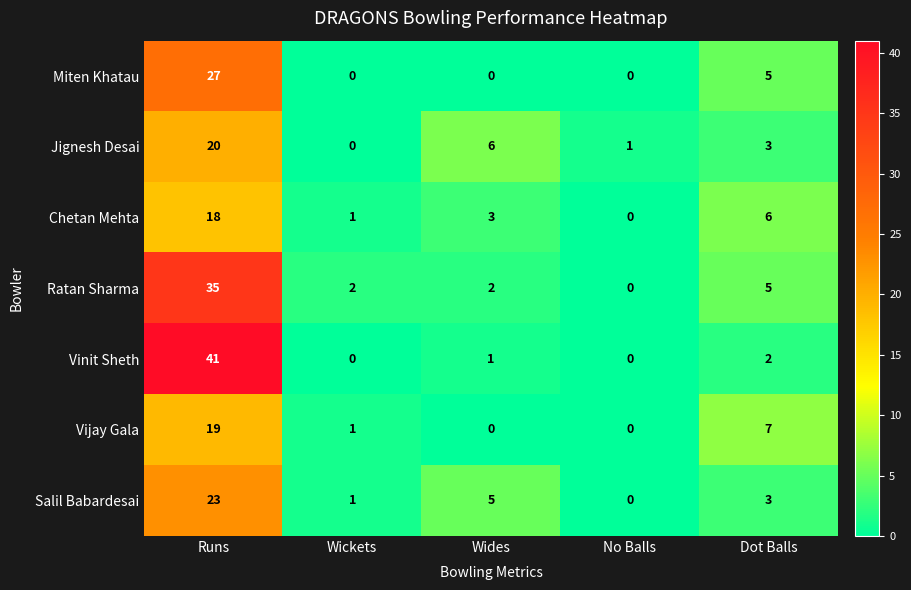

Rank the series by their maximum value, from highest to lowest.

Vinit Sheth, Ratan Sharma, Miten Khatau, Salil Babardesai, Jignesh Desai, Vijay Gala, Chetan Mehta